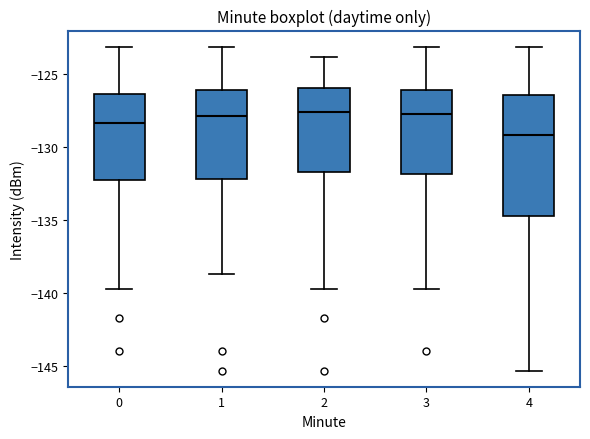

Which box is the tallest, from its lower edge to its upper edge?

4